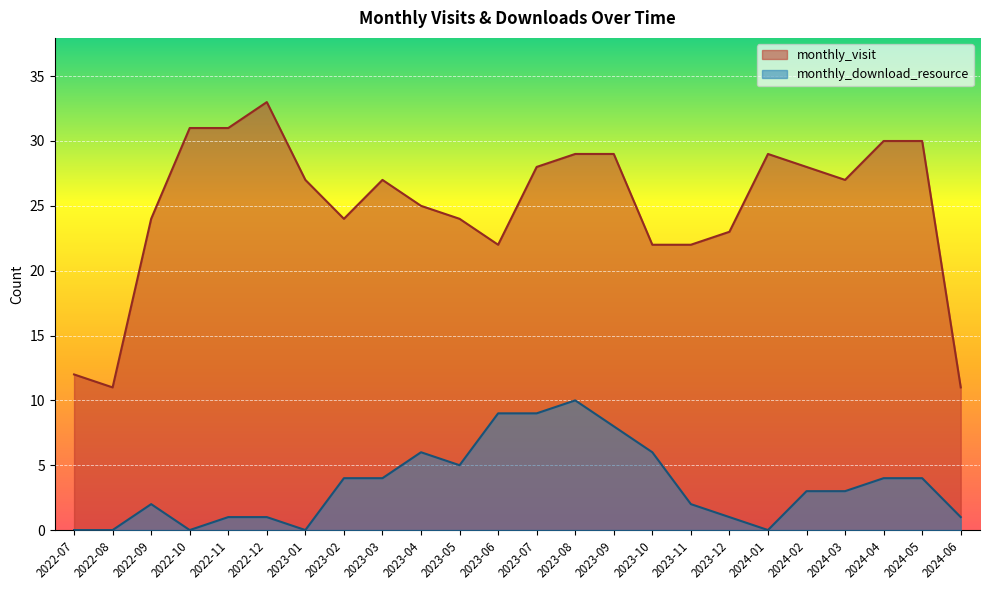

True or false: monthly_visit has a value of 30 at 2024-04.

True